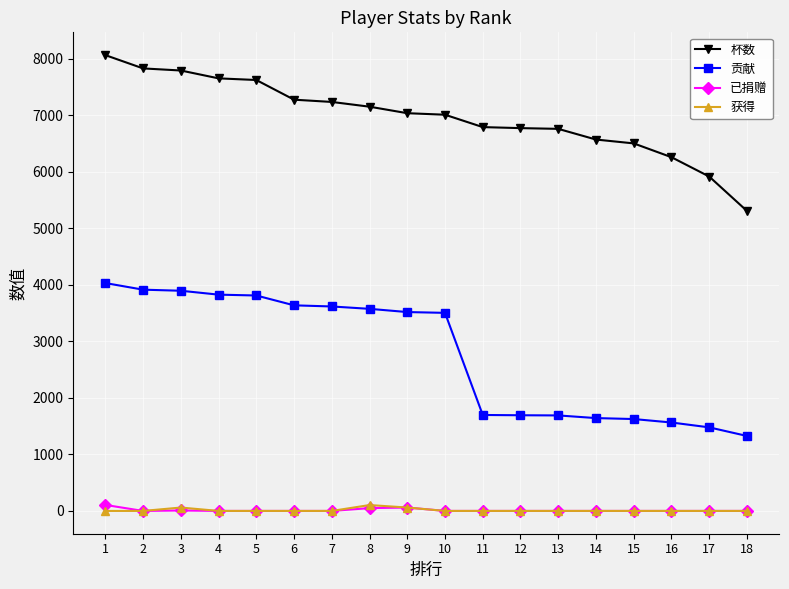

What is the difference between the 已捐赠 values at 18 and 9?

60